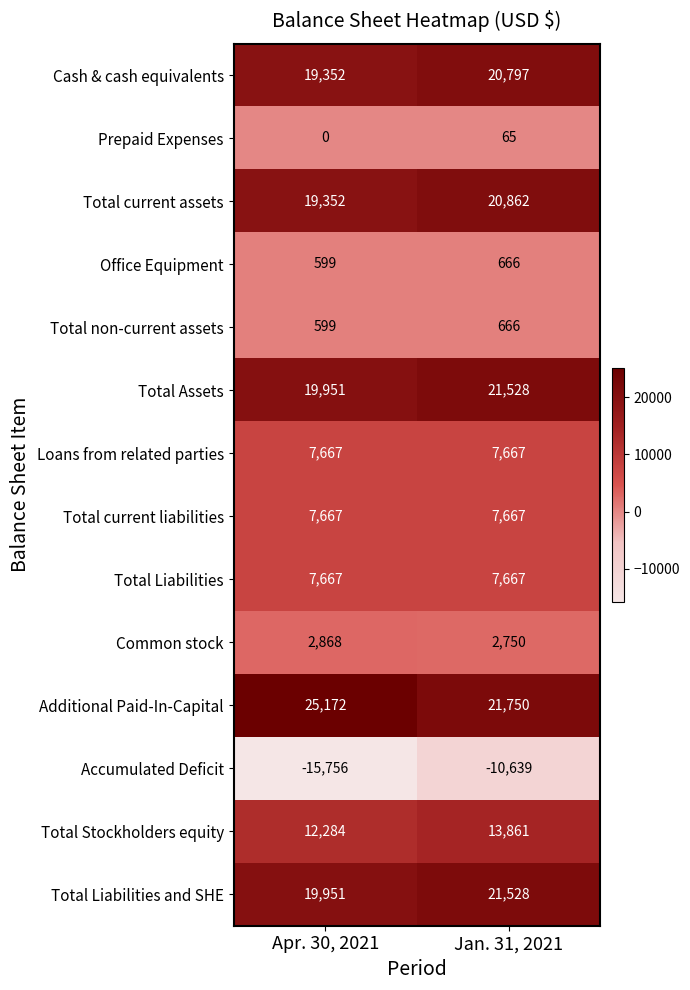

What is the difference between the Office Equipment values at Jan. 31, 2021 and Apr. 30, 2021?

67